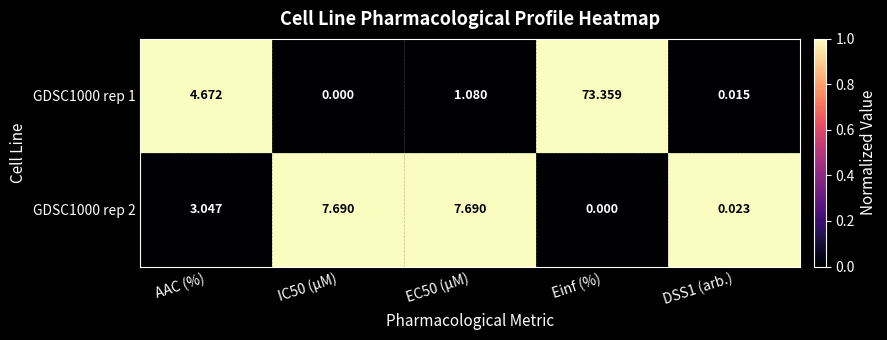

Is the value of GDSC1000 rep 2 at Einf (%) greater than the value of GDSC1000 rep 1 at Einf (%)?

No